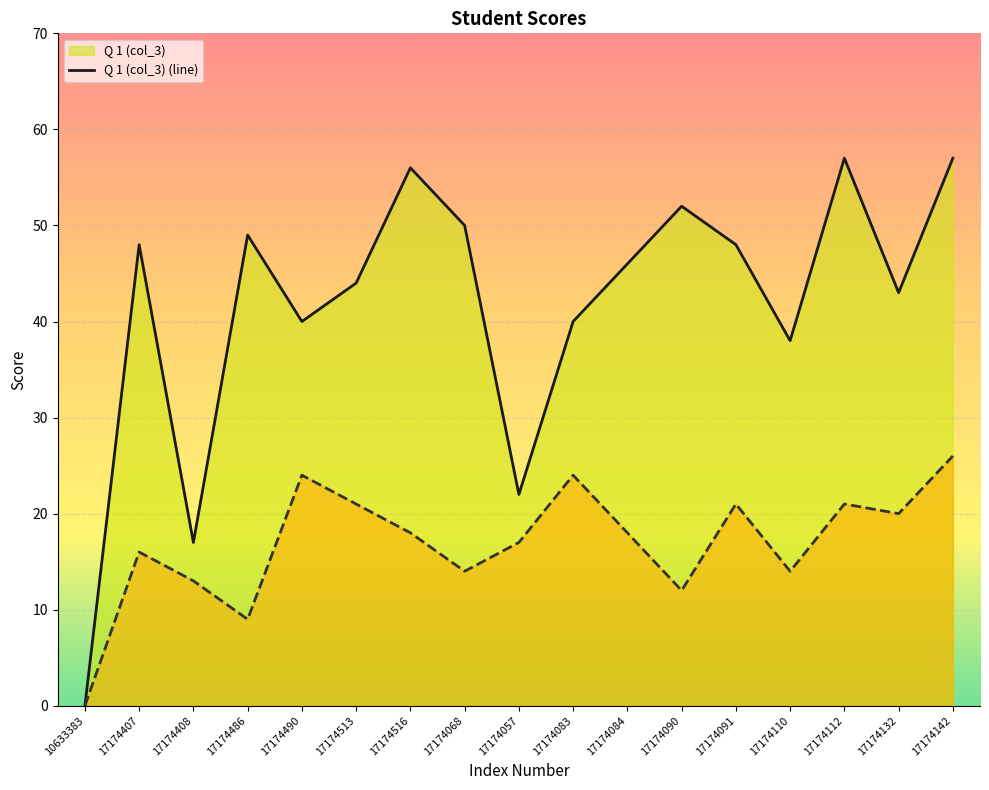

The Class Score (col_2) series shows 26 at 17174142. True or false?

True